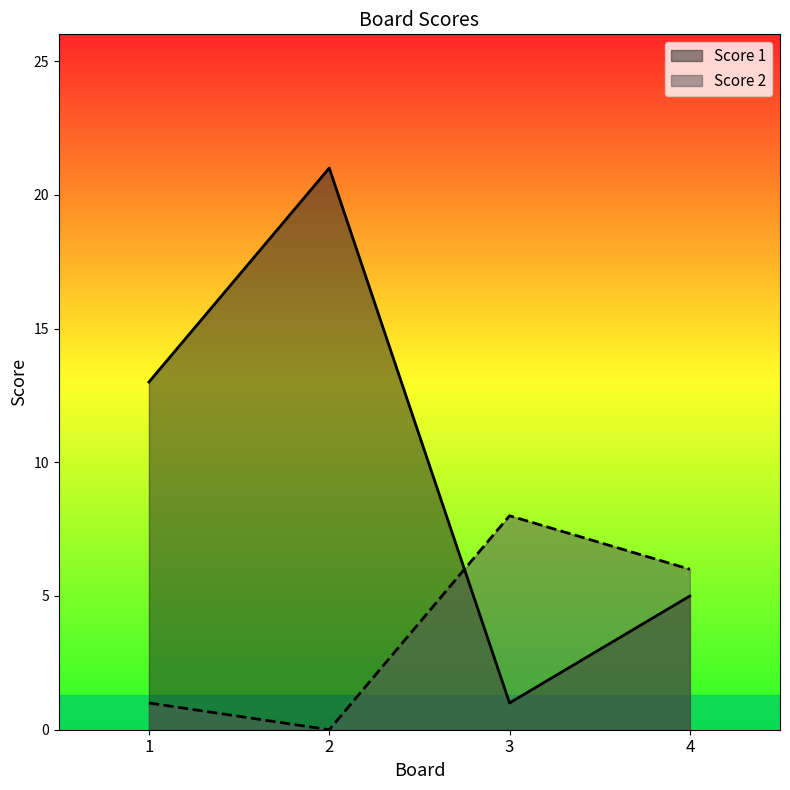

What is the sum of all Score 1 values?

40